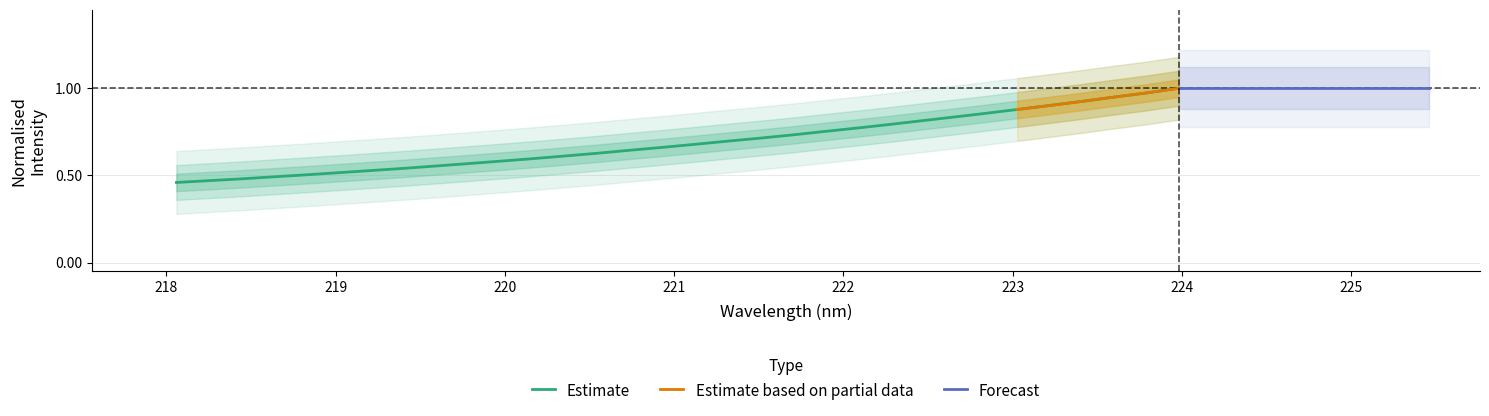

What is the maximum value shown in the chart?

1.0